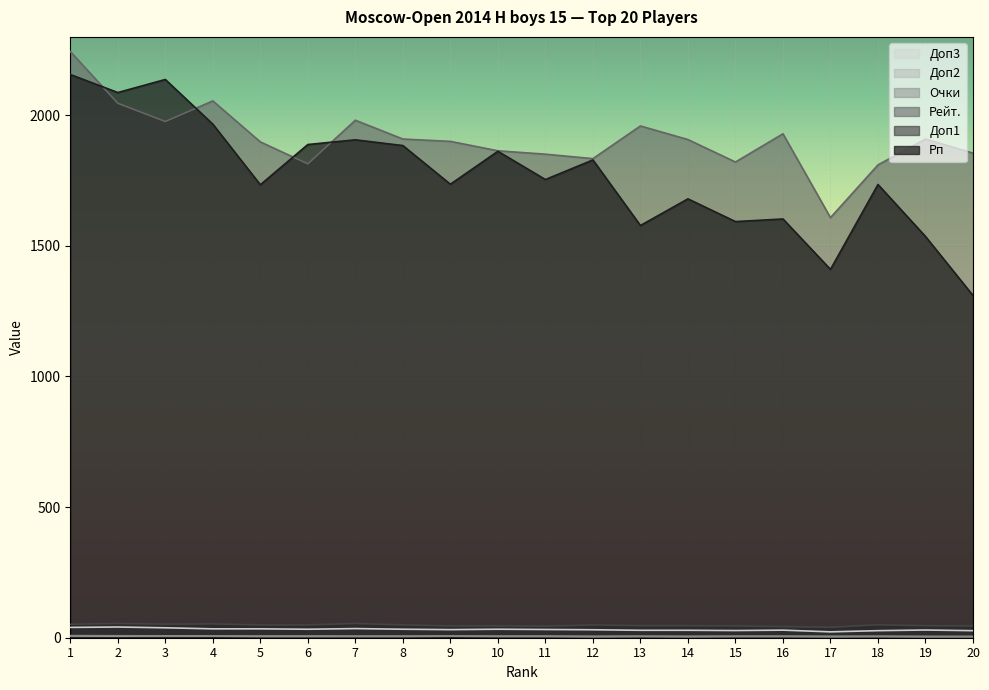

What is the value of the Очки point at the 8th from the left?

6.0